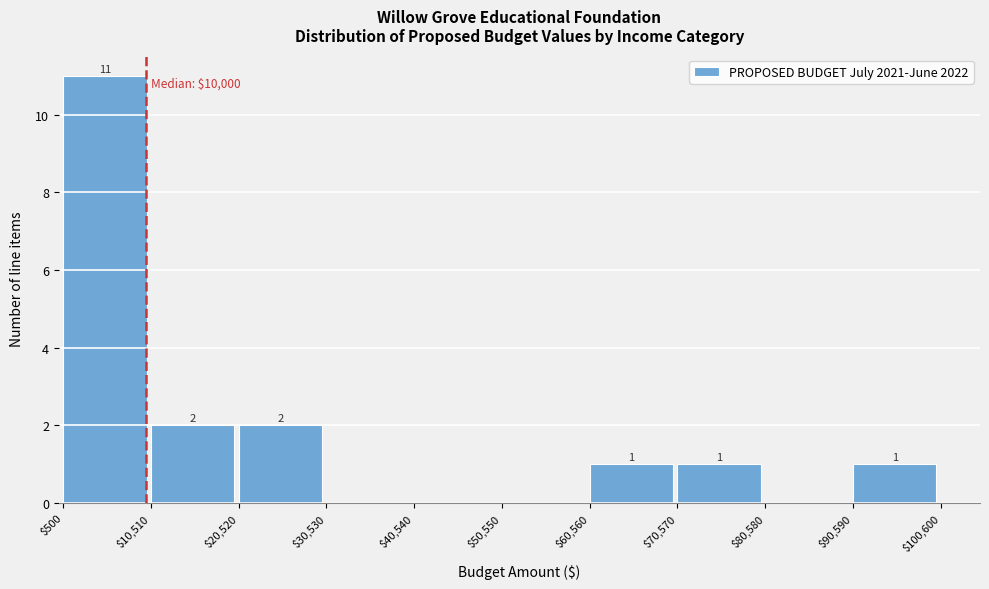

Which range on the x-axis has the tallest bar?

$500 to $10,510